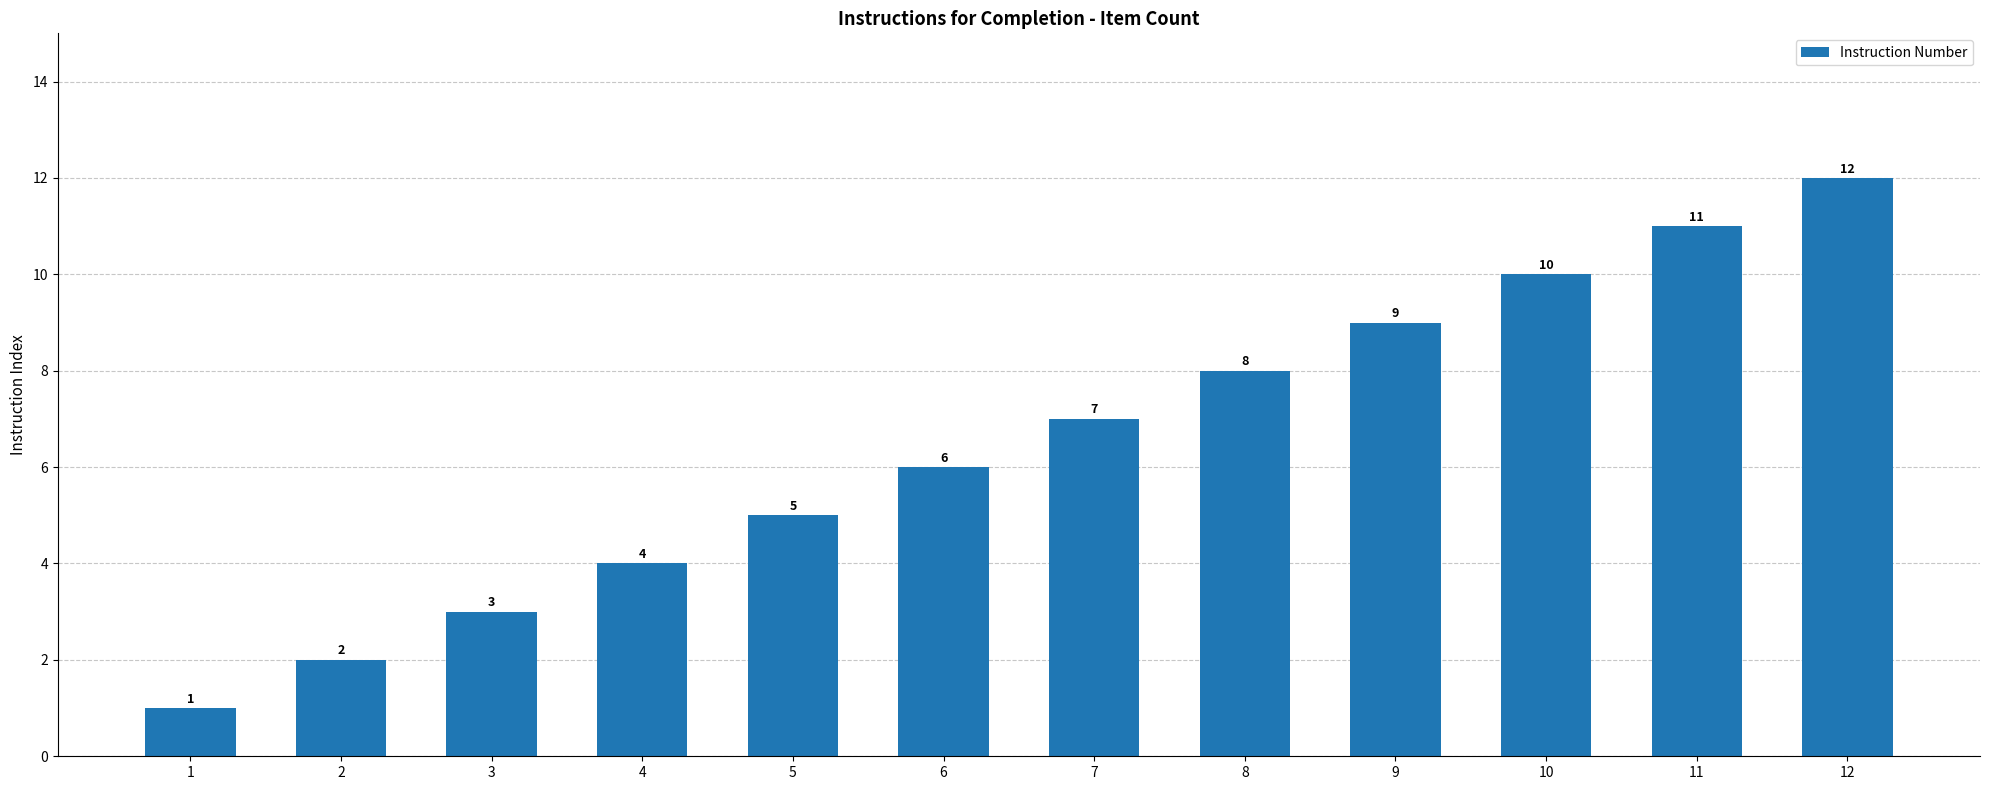

What is the difference between the maximum and minimum values?

11